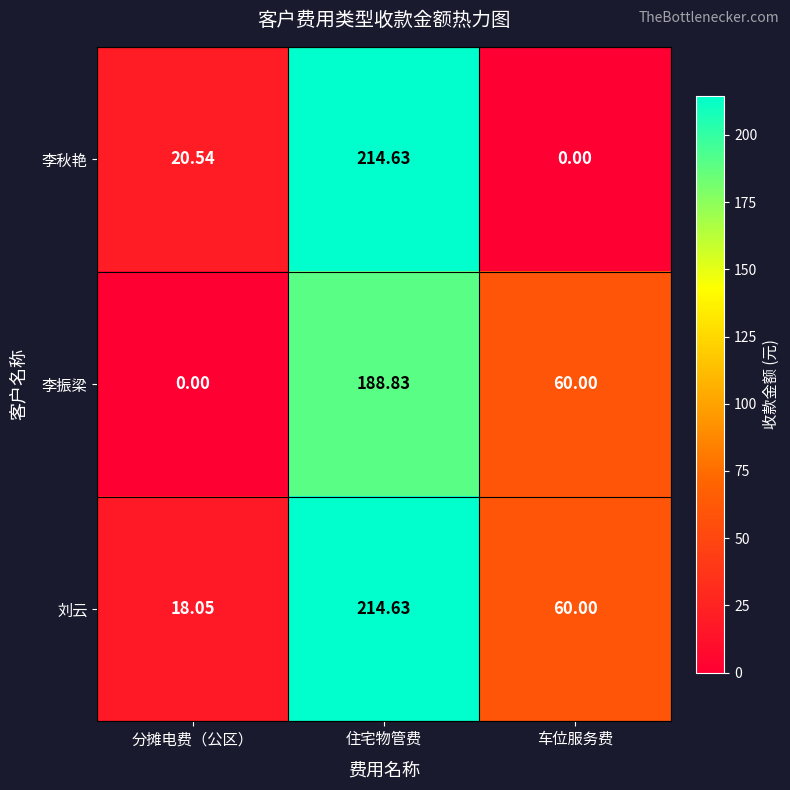

Which series has the largest total across all categories?

刘云